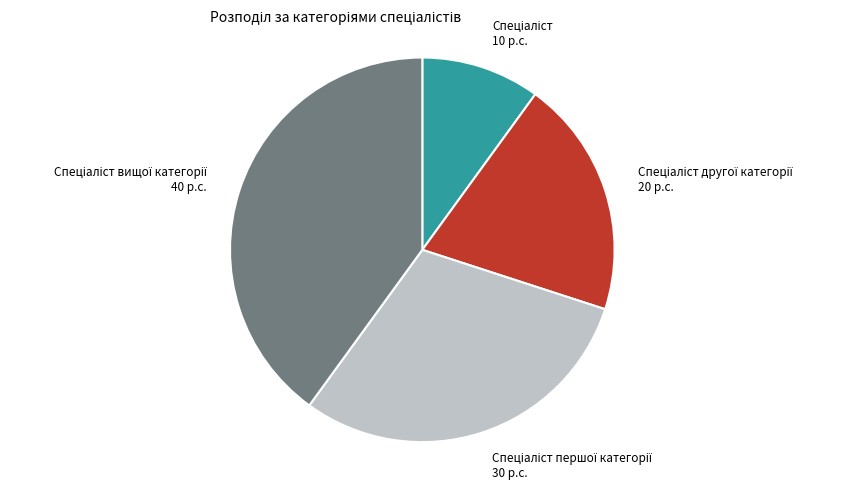

Is there any slice that represents more than half of the pie?

No